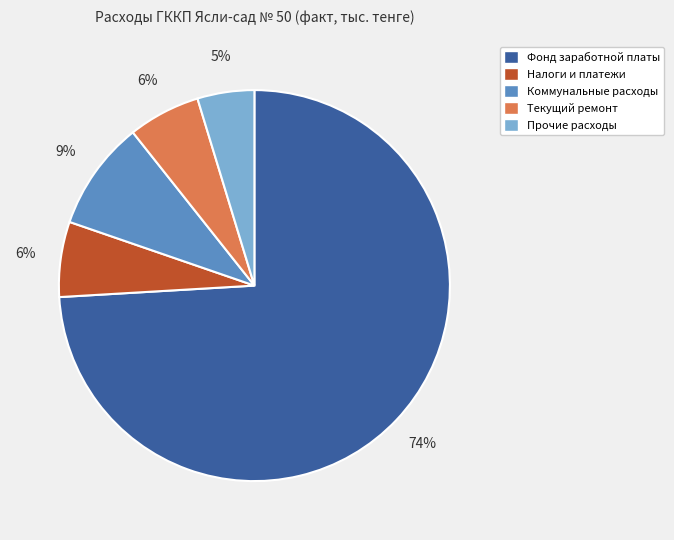

How many slices are in this pie chart?

5